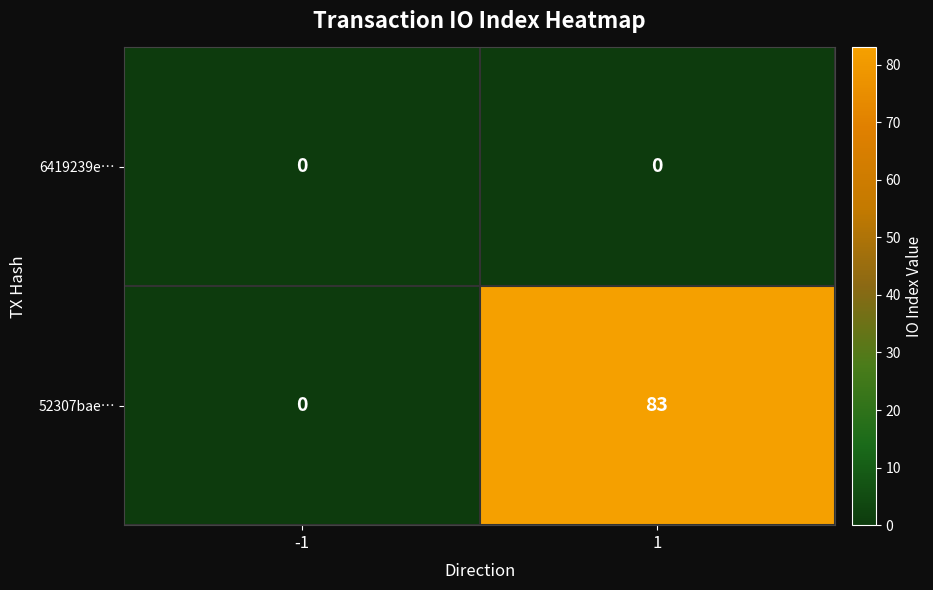

Which series has the largest total across all categories?

52307bae…